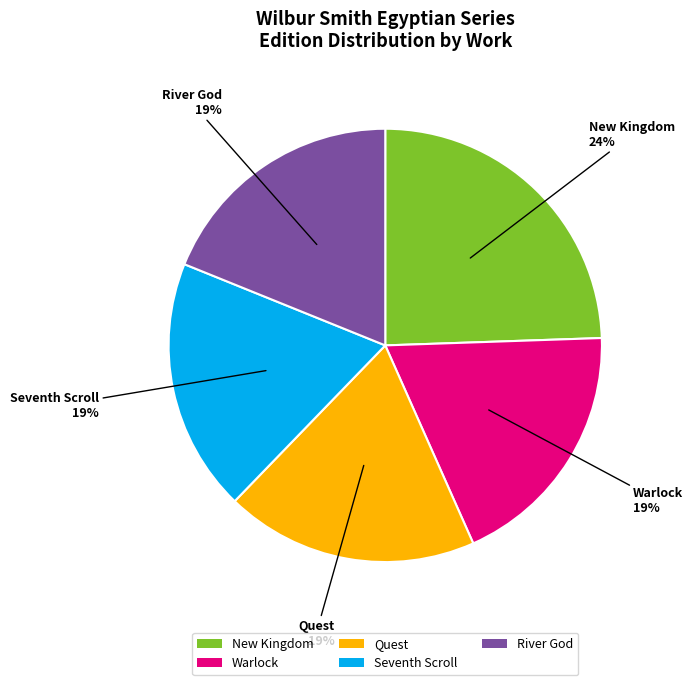

Which slice is the largest?

New Kingdom